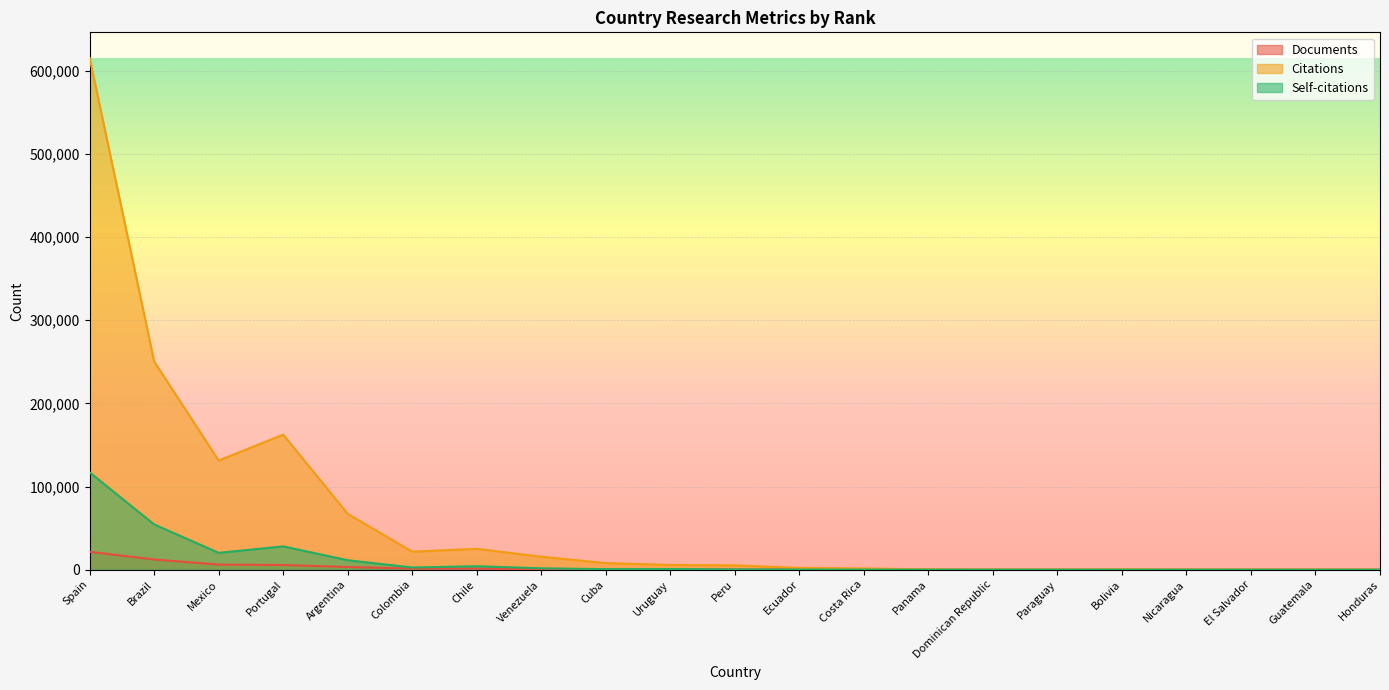

What is the label of the 17th point from the left?

Bolivia